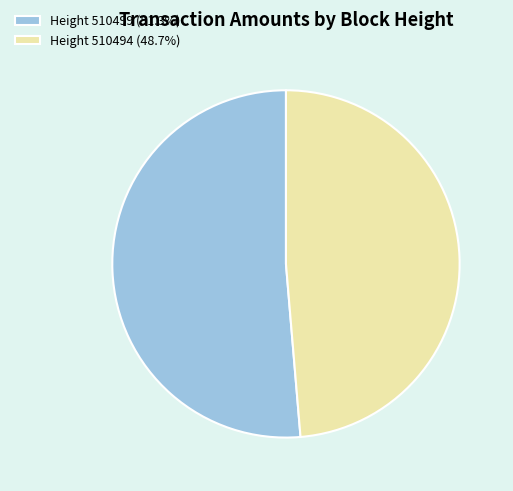

What is the ratio of the value at Height 510499 (51.3%) to the value at Height 510494 (48.7%)?

1.1